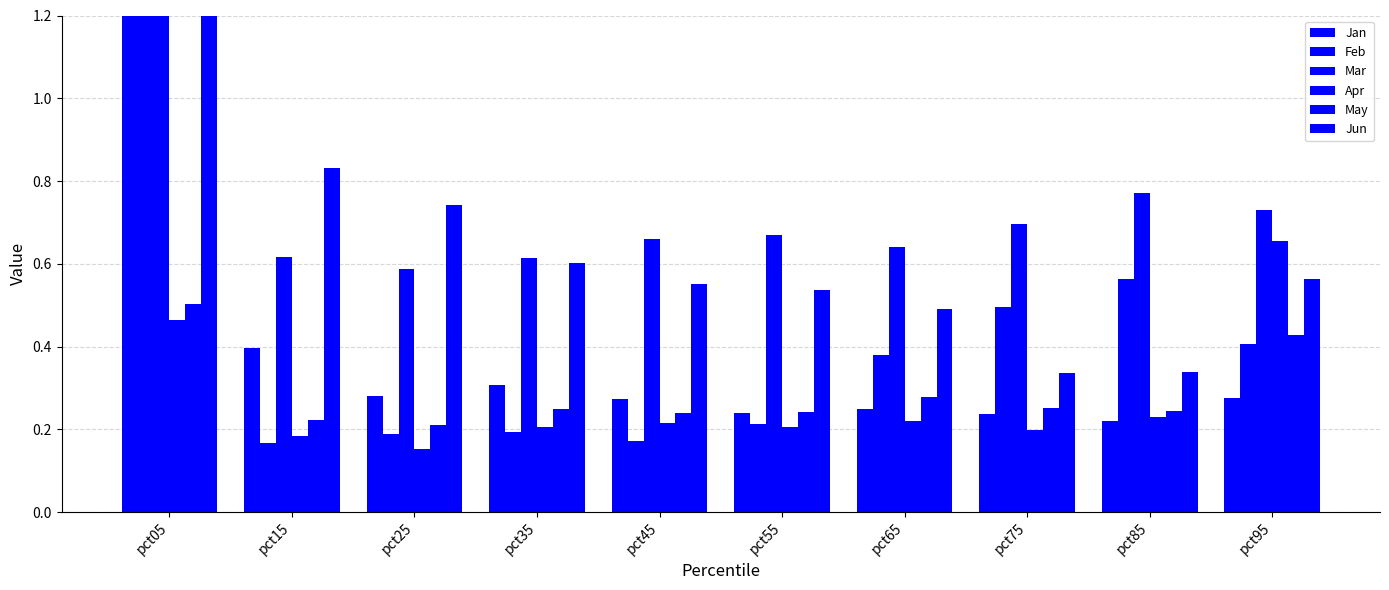

What is the difference between the maximum and minimum values in the Mar series?

0.9